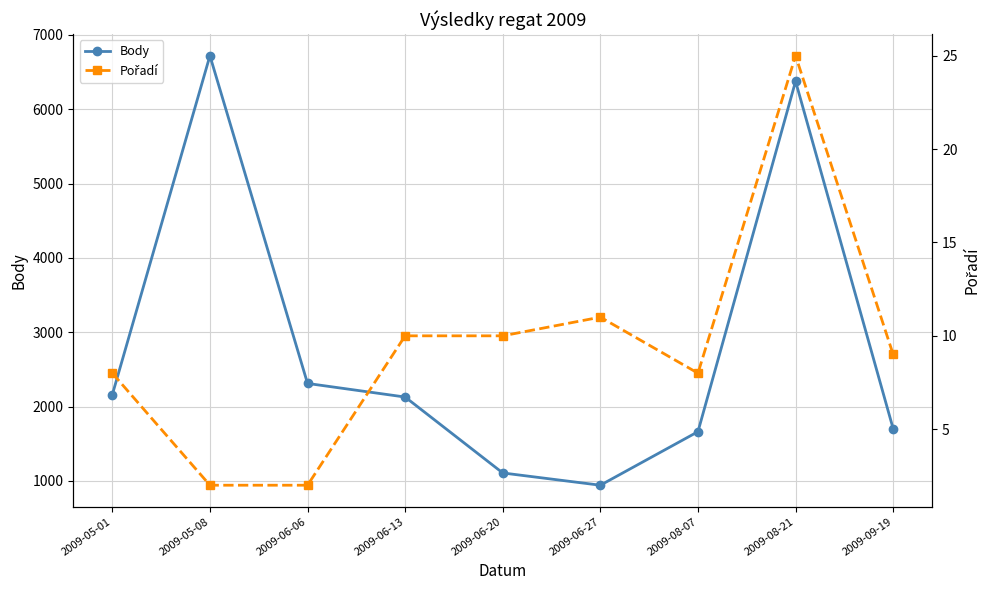

True or false: Body and Pořadí cross at least once.

False